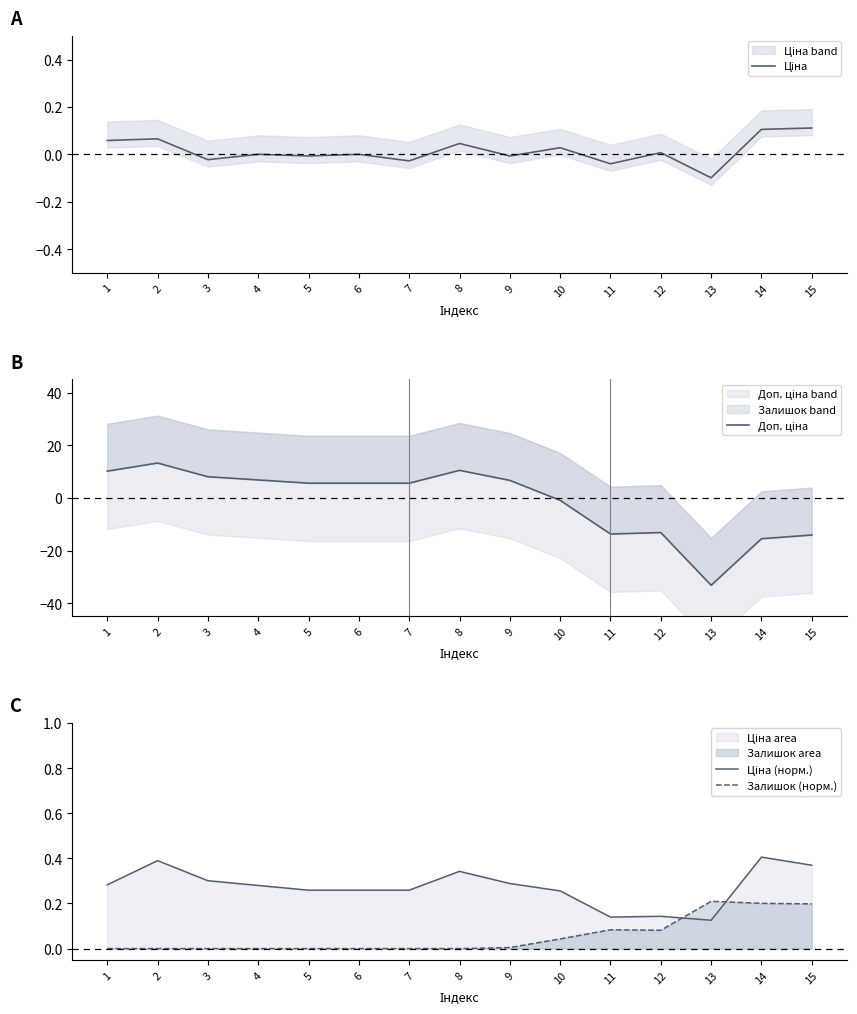

Which series has the largest range (max minus min)?

Доп. ціна